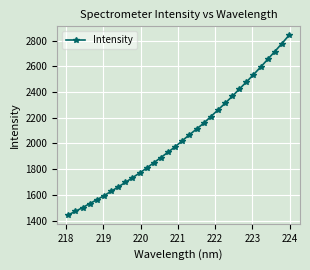

What is the minimum value shown in the chart?

1445.0